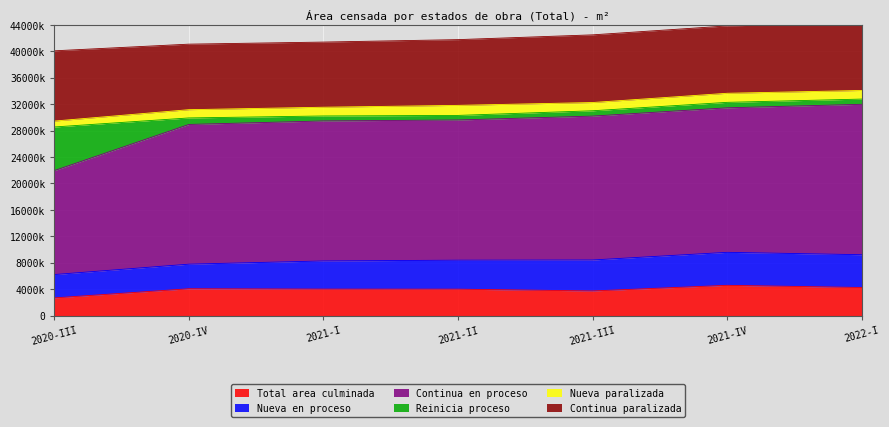

At how many categories does at least one series exceed 11217762?

7